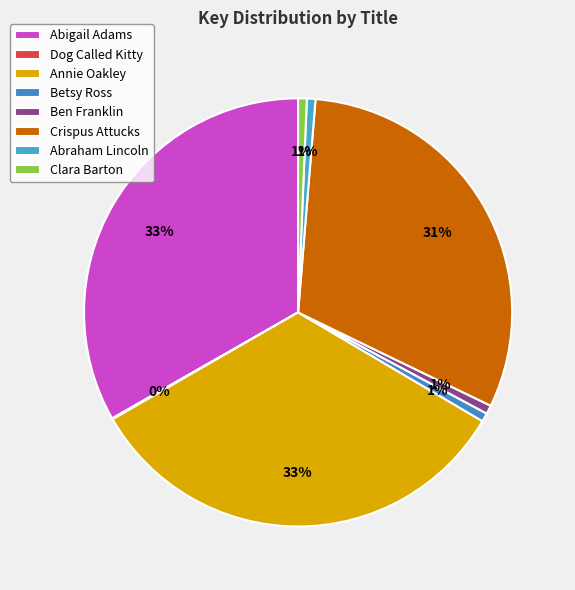

Is there any slice that represents more than half of the pie?

No